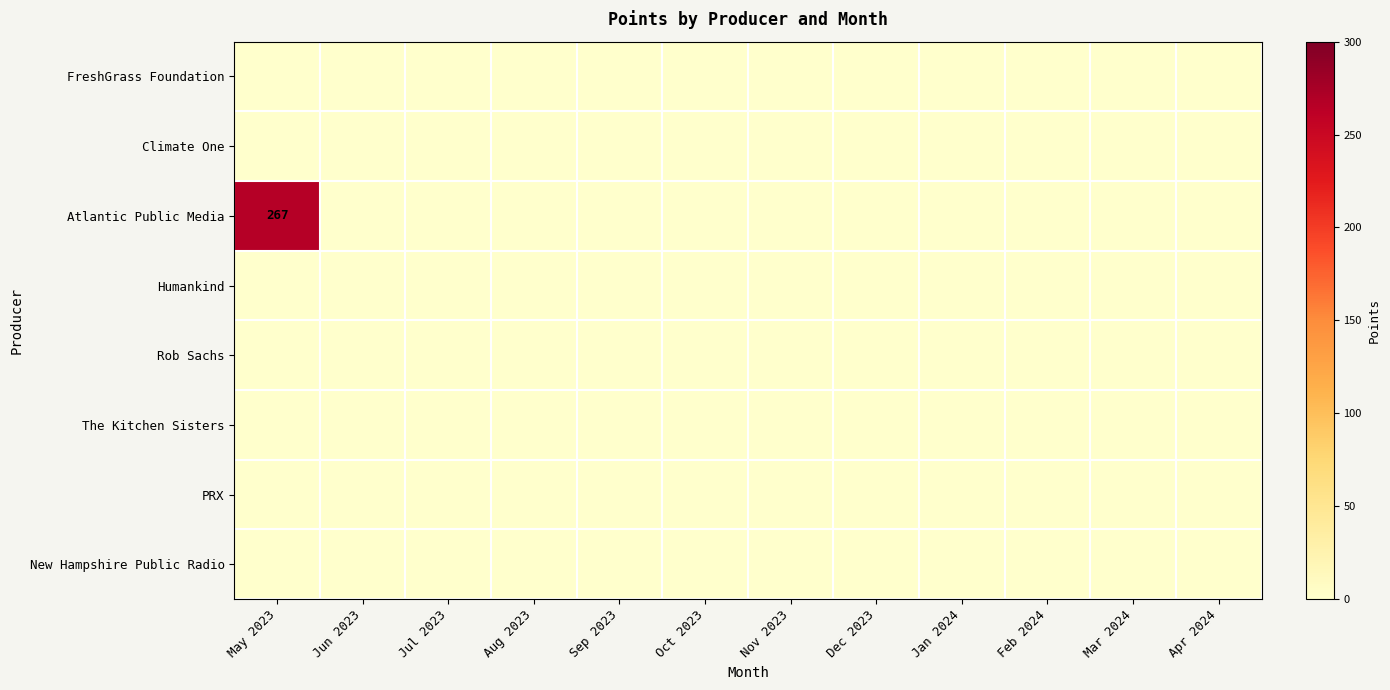

At which label does Atlantic Public Media reach its peak?

May 2023